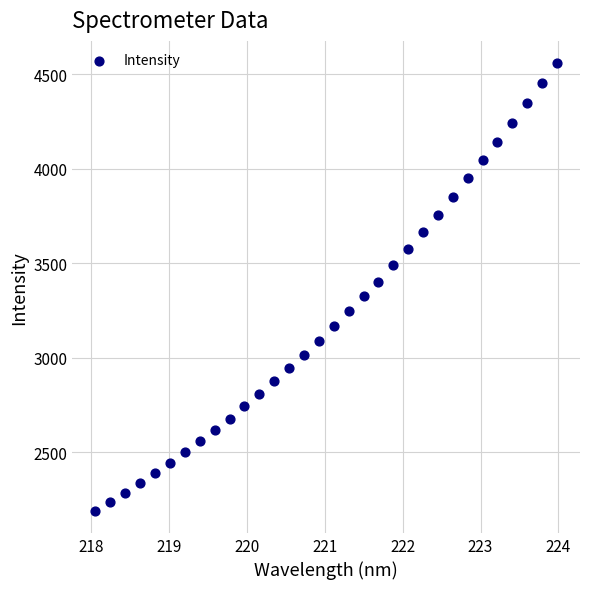

What is the range of X values (max minus min)?

5.9